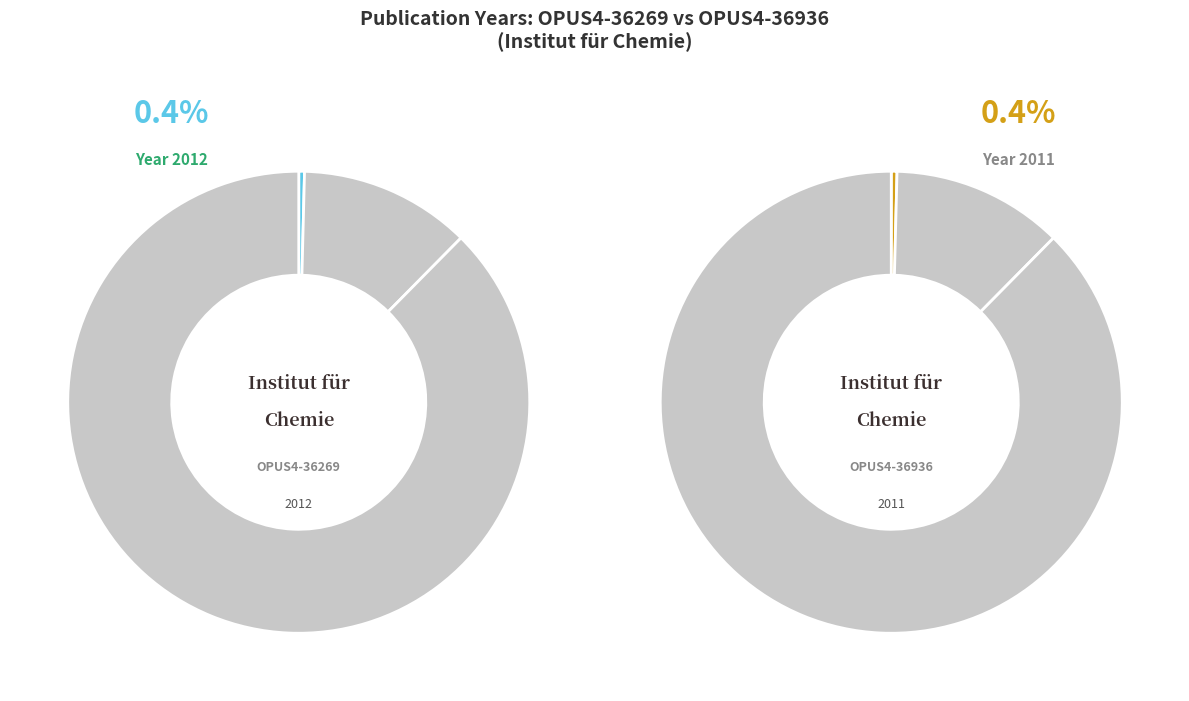

To the nearest percent, what is the average slice percentage?

50%